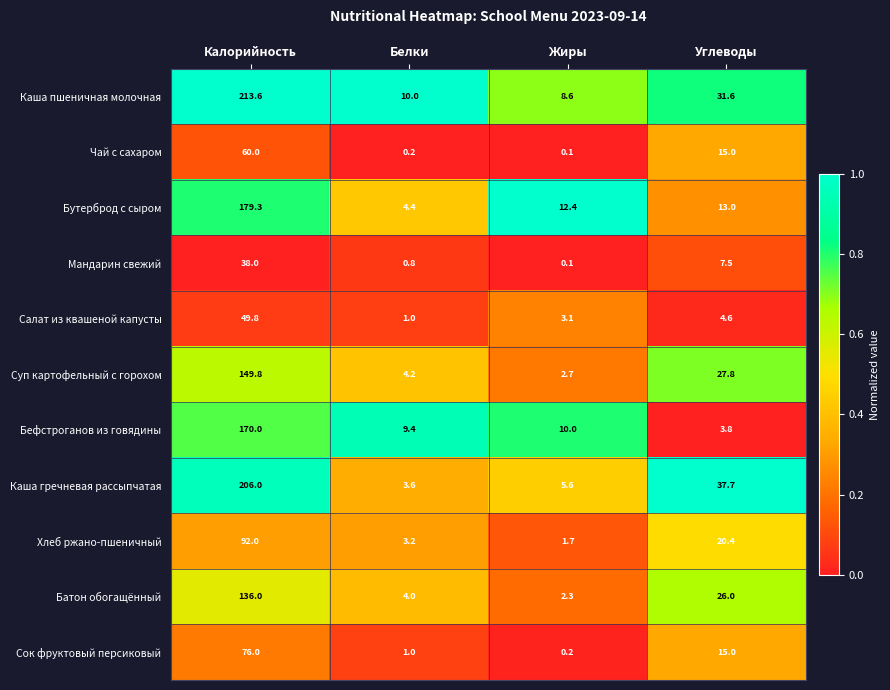

The value of Бефстроганов из говядины at Белки is 9.4. True or false?

True